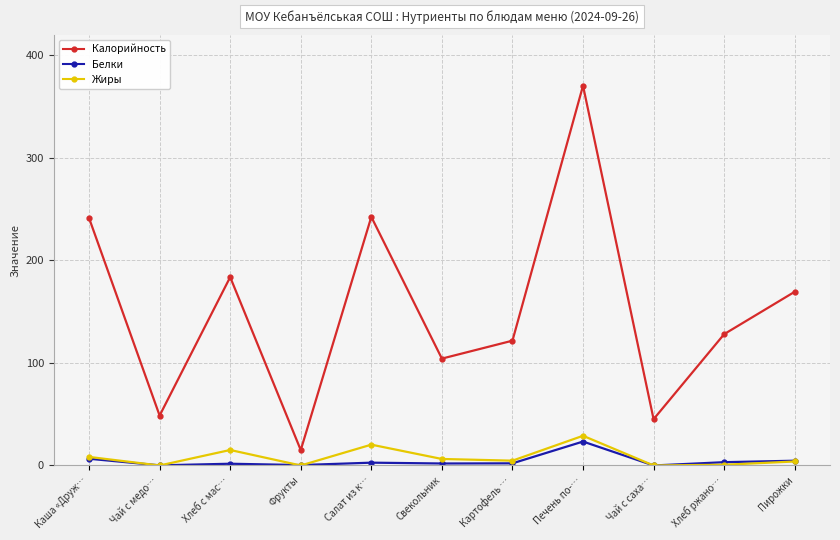

Which series has the widest spread of values?

Калорийность